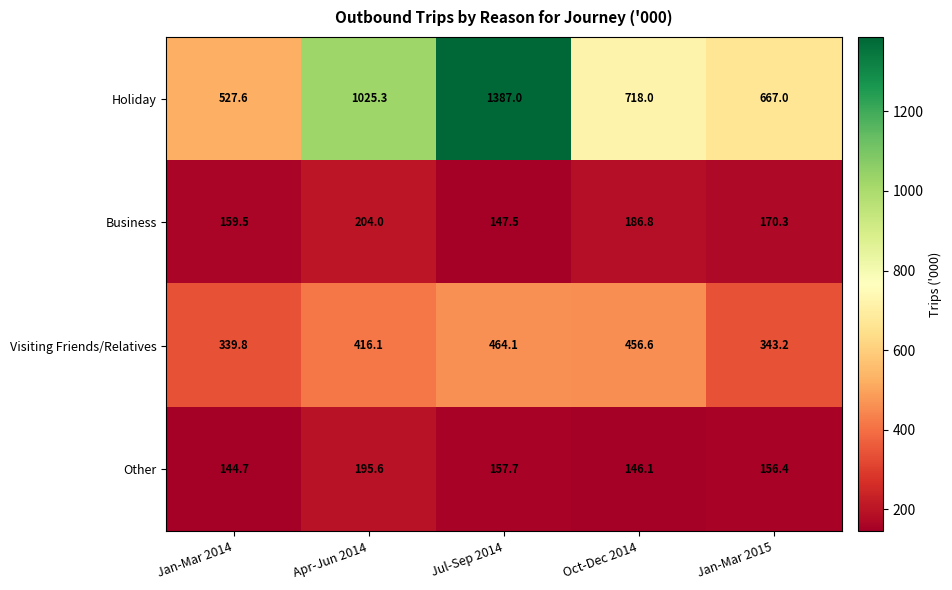

How many data points does each series have?

5